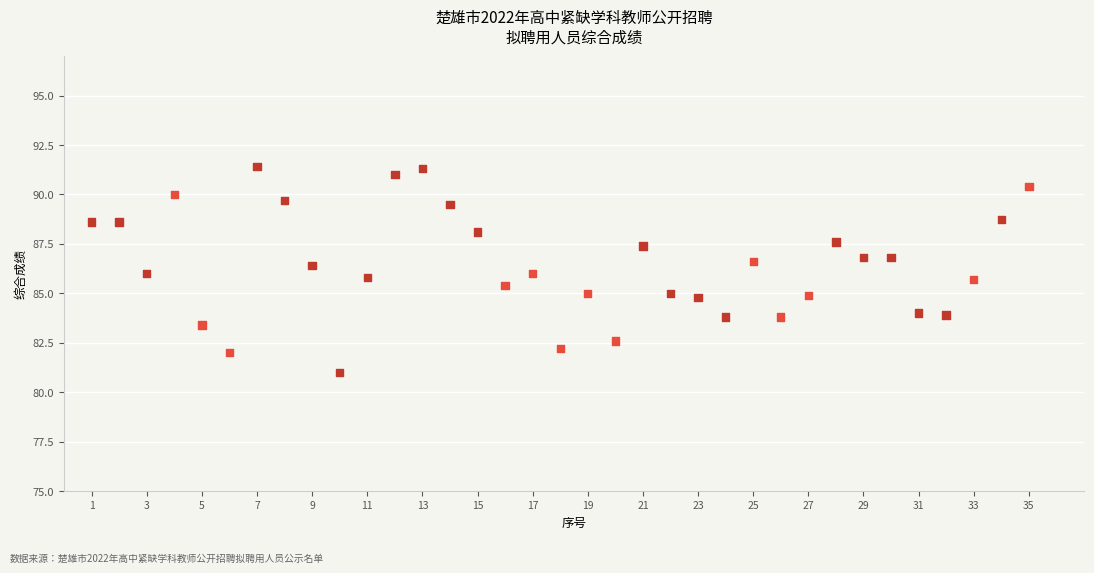

What is the range of Y values (max minus min)?

10.4